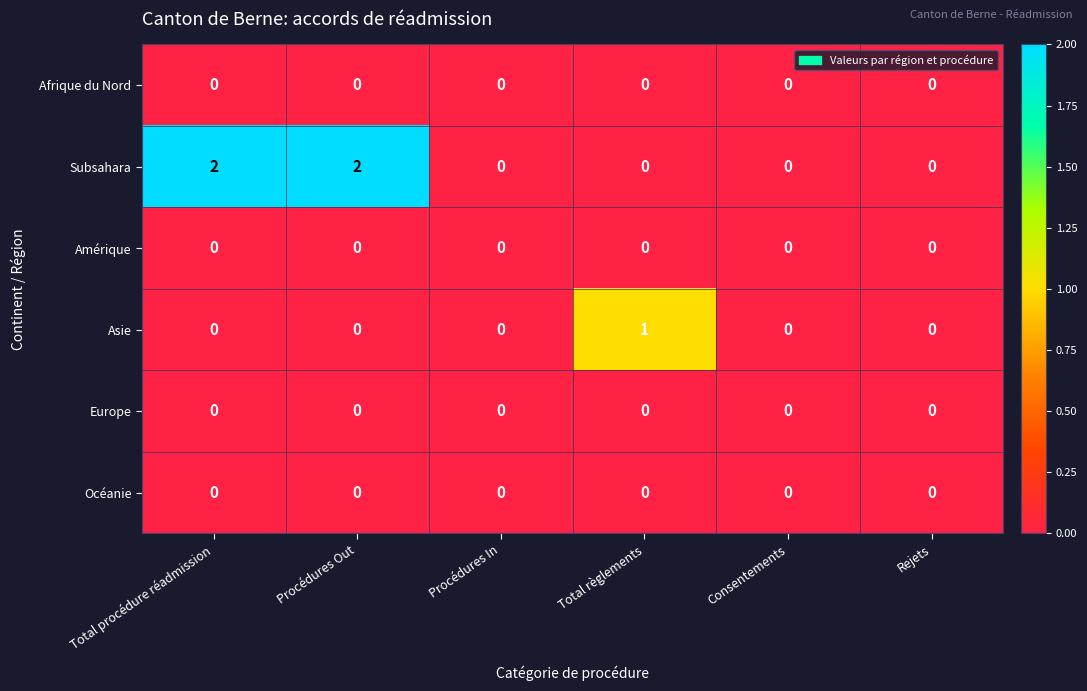

Is the value of Océanie at Consentements greater than the value of Asie at Total règlements?

No